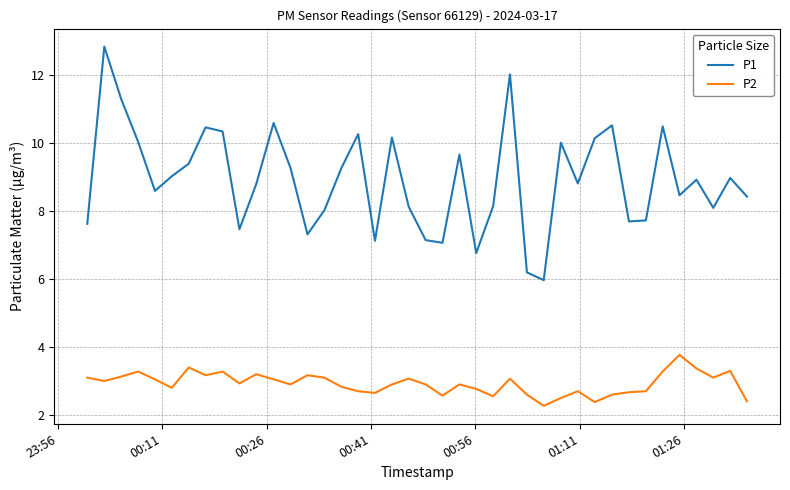

List the series in order of their peak value, lowest first.

P2, P1